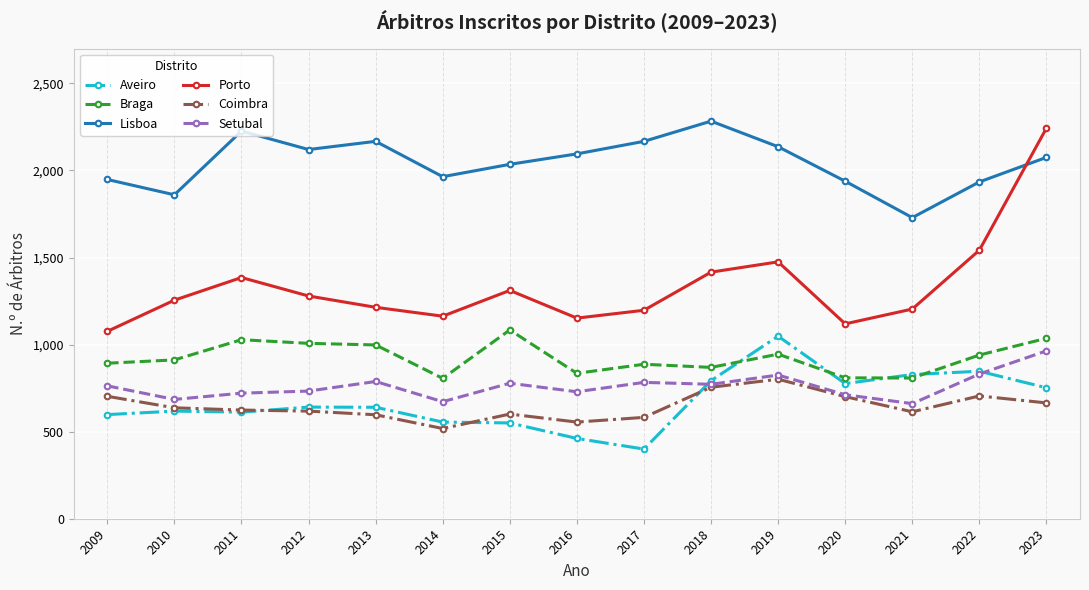

After their last crossing, which series has the higher values: Coimbra or Aveiro?

Aveiro